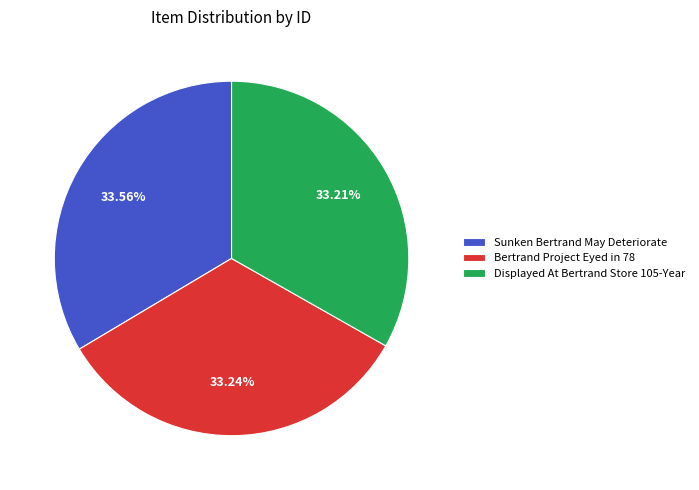

Is Bertrand Project Eyed in 78 the majority of the pie?

No